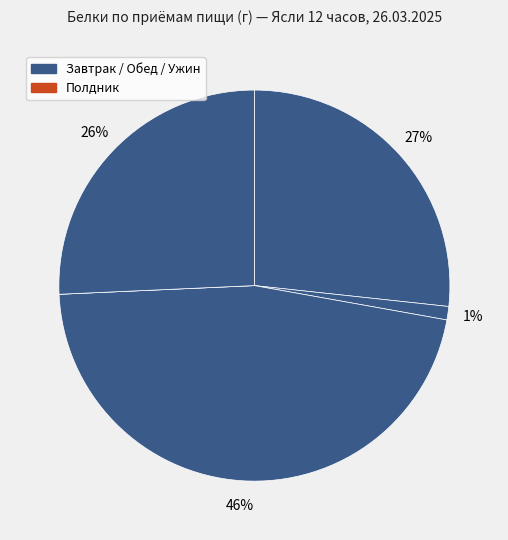

Is there any slice that represents more than half of the pie?

No